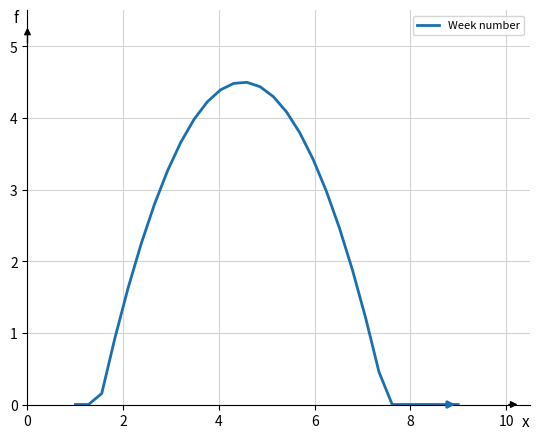

How many lines are shown in the chart?

1